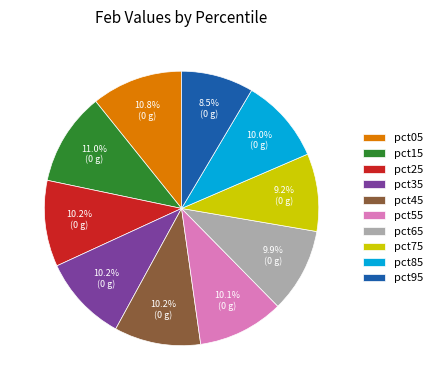

To the nearest percent, what is the combined percentage of pct15 and pct75?

20%